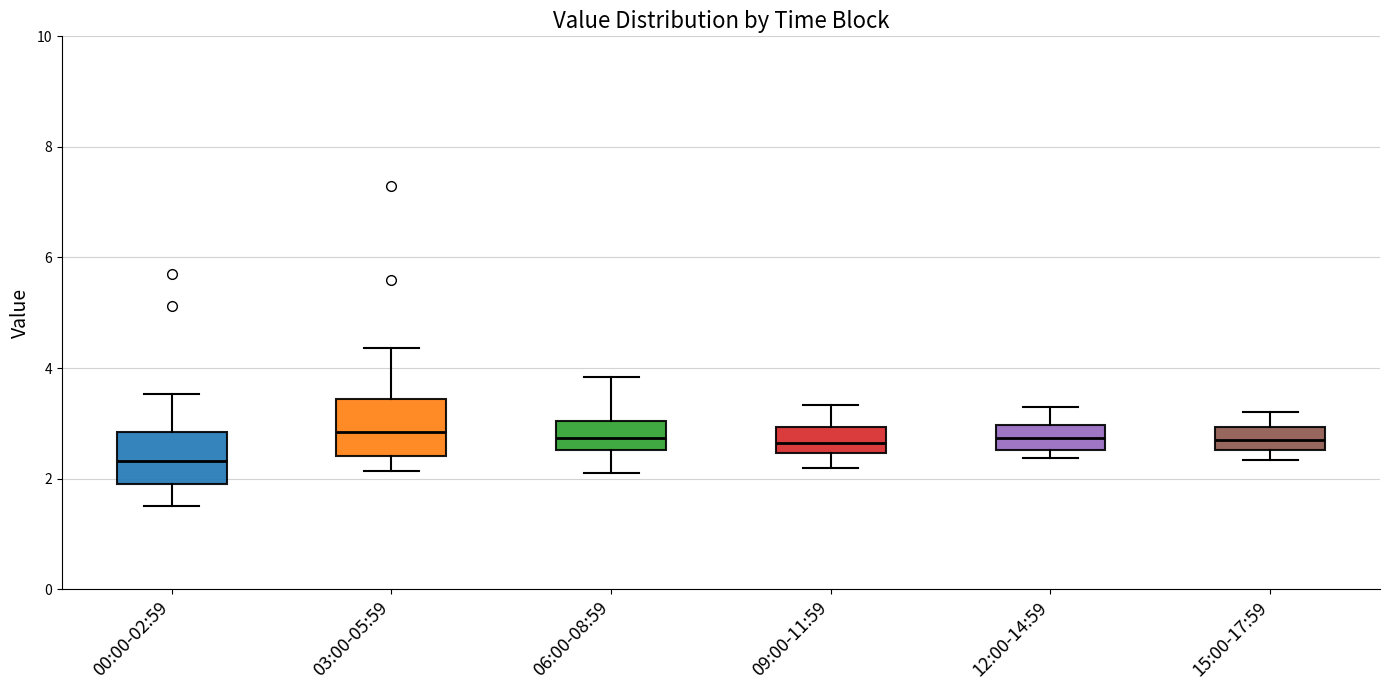

Where does the median line of the box for 12:00-14:59 sit on the y-axis? The values are not printed on the chart, so give them approximately, as read against the axis.

2.8